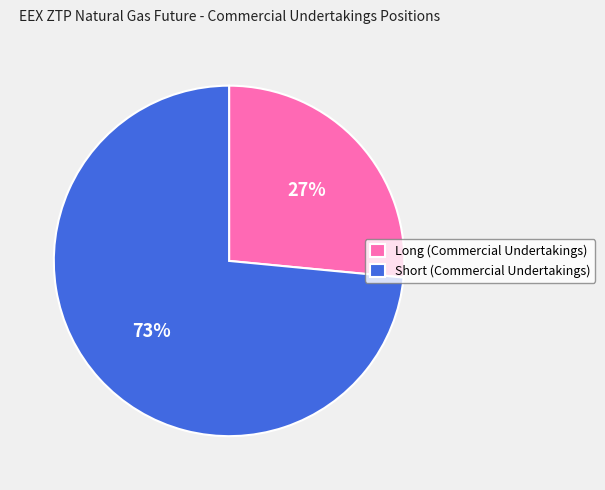

Which slice represents more than half of the pie?

Short (Commercial Undertakings)